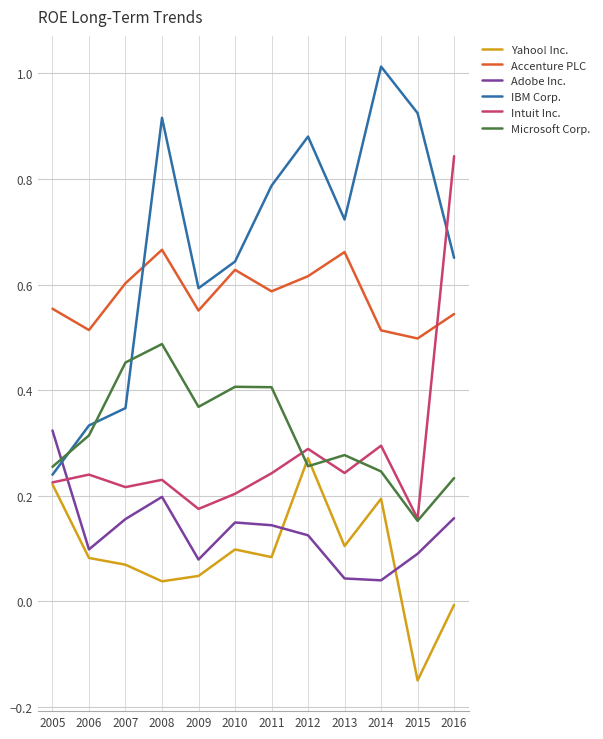

At which category does Yahoo! Inc. reach its first local peak?

2010